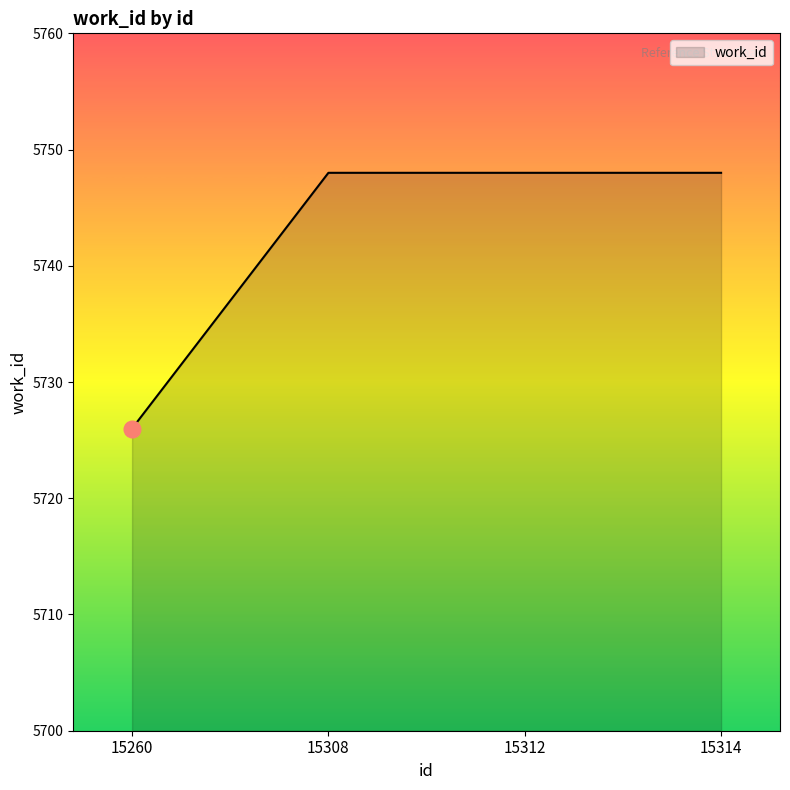

True or false: the data has more than 1 interior local peaks.

False